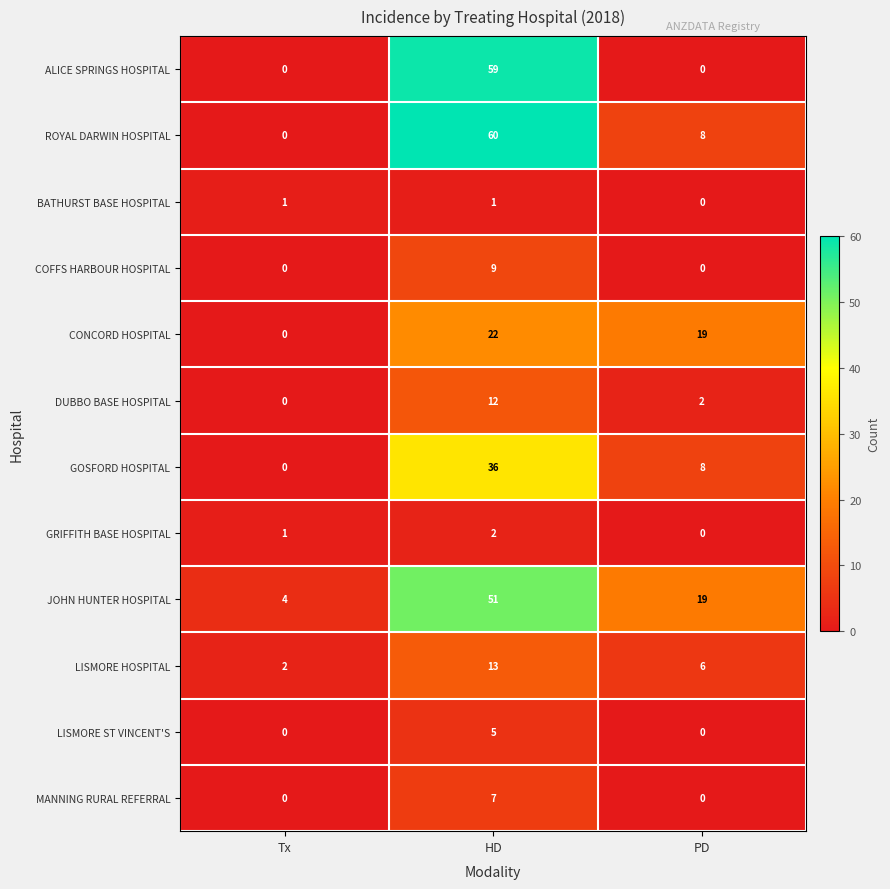

The value of BATHURST BASE HOSPITAL at HD is 1. True or false?

True